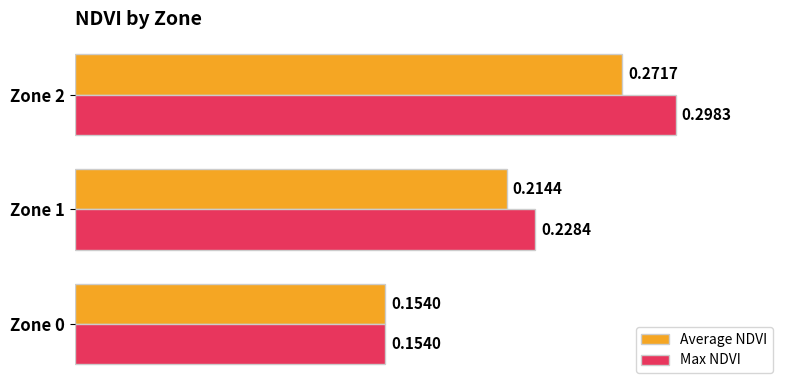

Is the value of Average NDVI at Zone 2 greater than the value of Max NDVI at Zone 1?

Yes